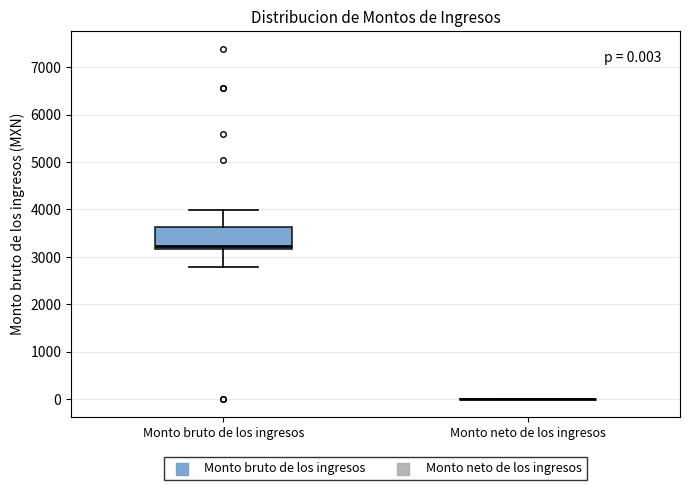

Which box is the tallest, from its lower edge to its upper edge?

Monto bruto de los ingresos